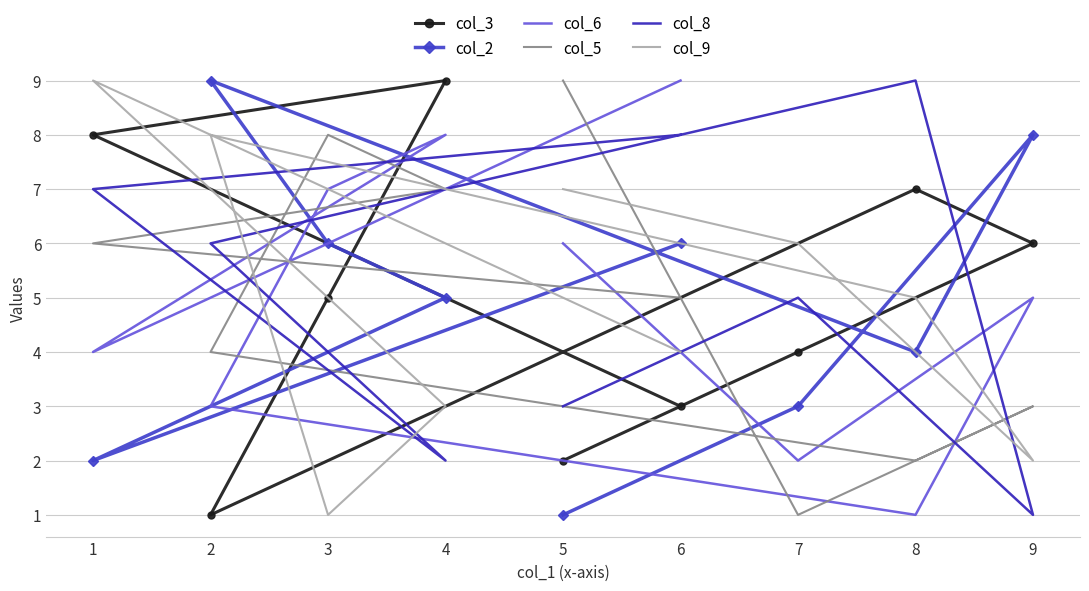

What is the difference between the col_8 values at 9 and 4?

1